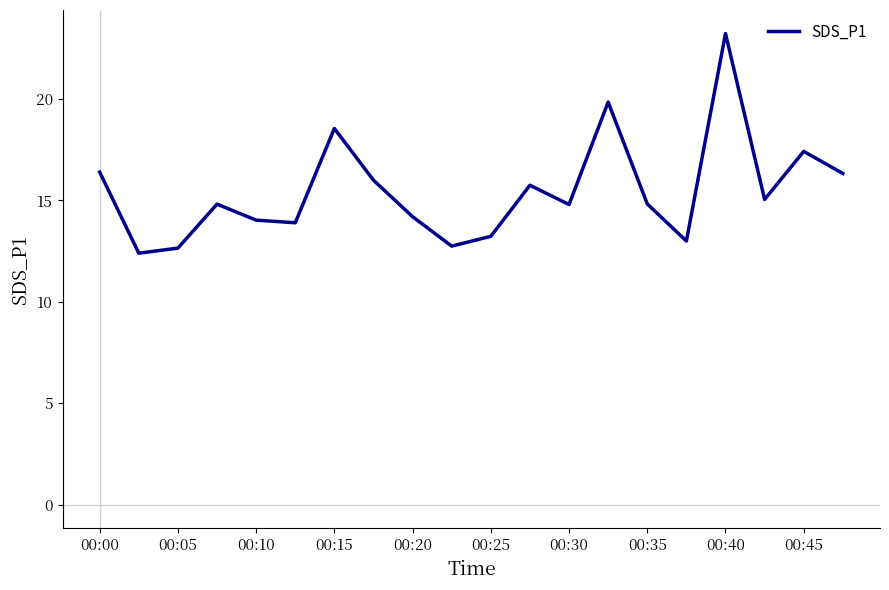

What is the difference between the maximum and minimum values?

10.8